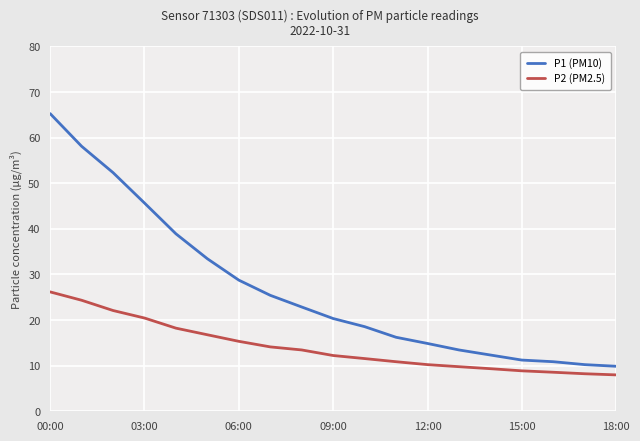

True or false: P1 (PM10) and P2 (PM2.5) cross at least once.

False